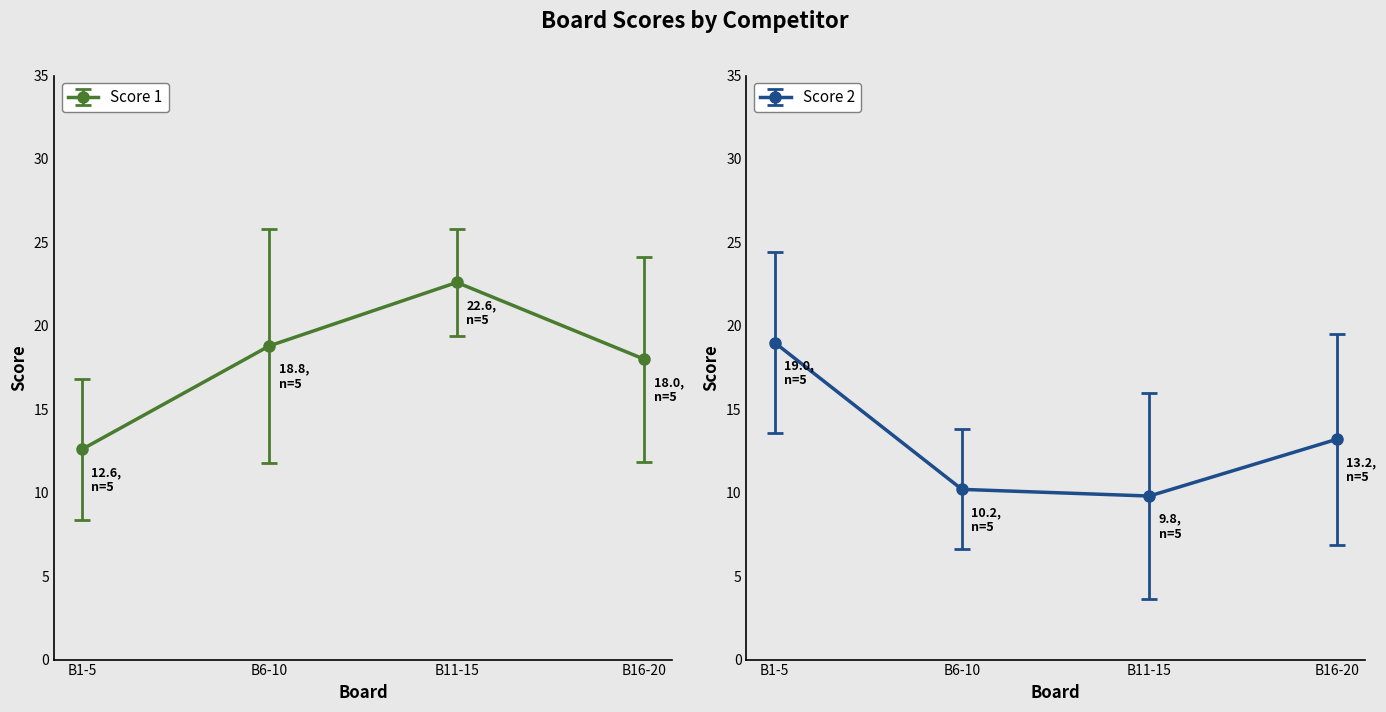

The Score 1 series shows 25.1 at B6-10. True or false?

False